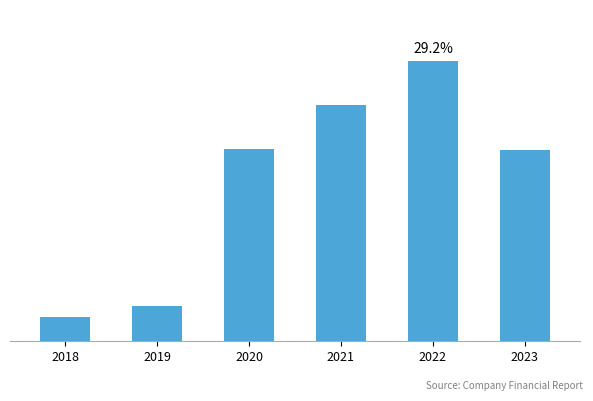

What is the change in value from 2019 to 2020?

+30684915.6